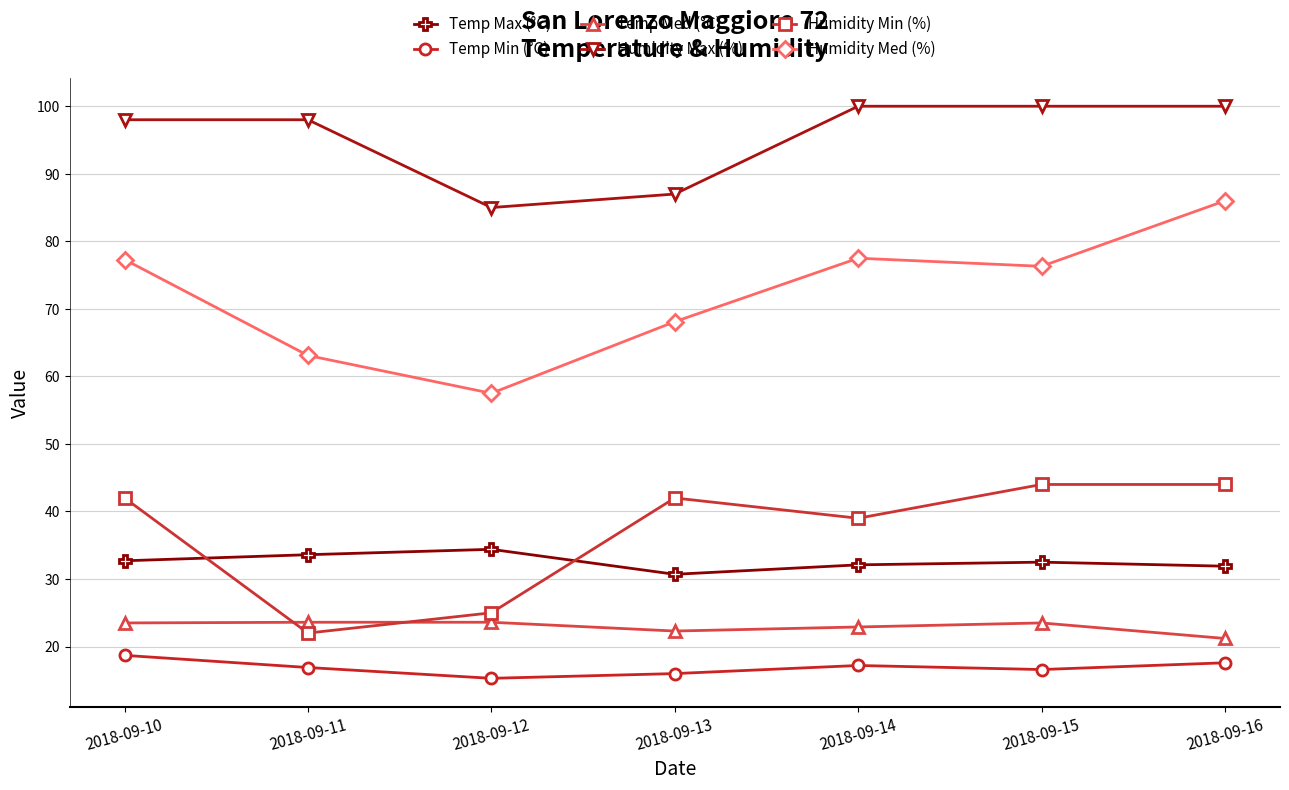

Is it true that Temp Min (°C) equals 16.9 at 2018-09-11?

True